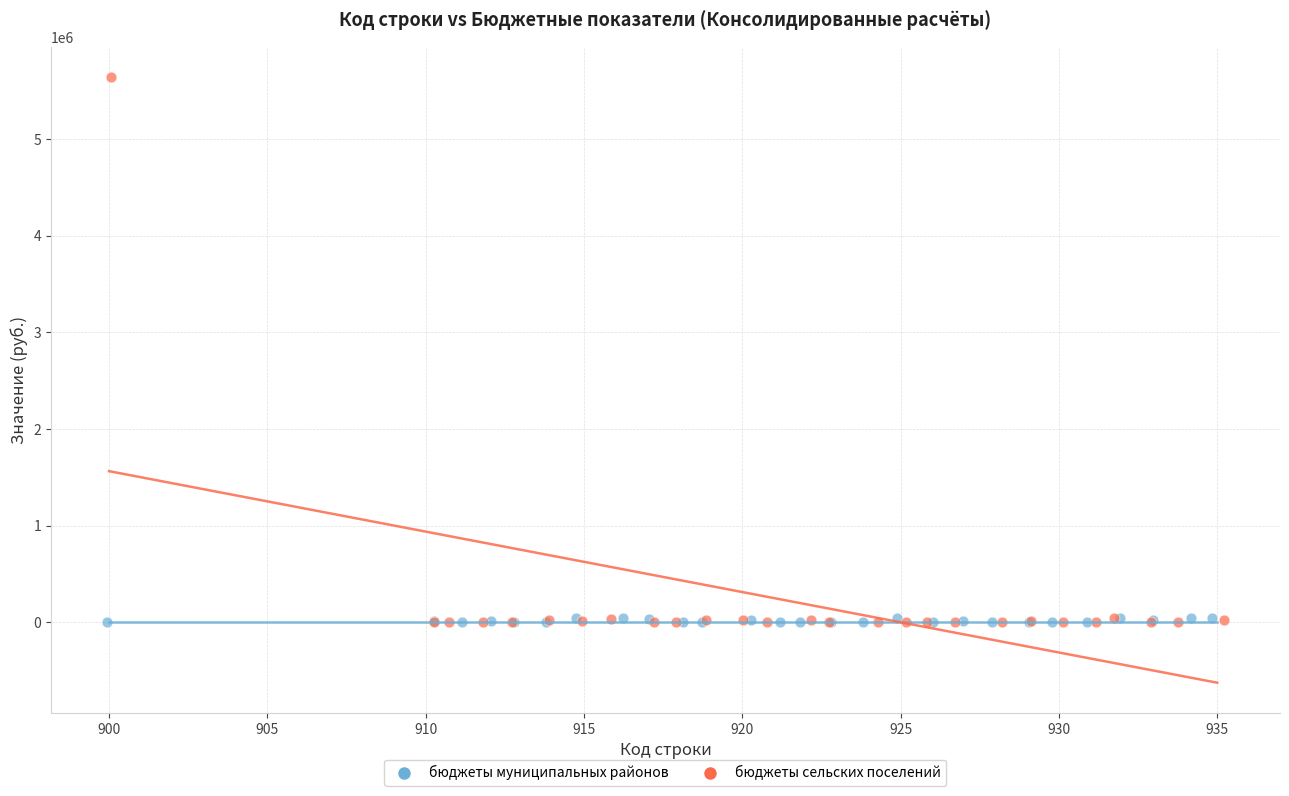

Which series reaches the maximum Y coordinate?

бюджеты сельских поселений